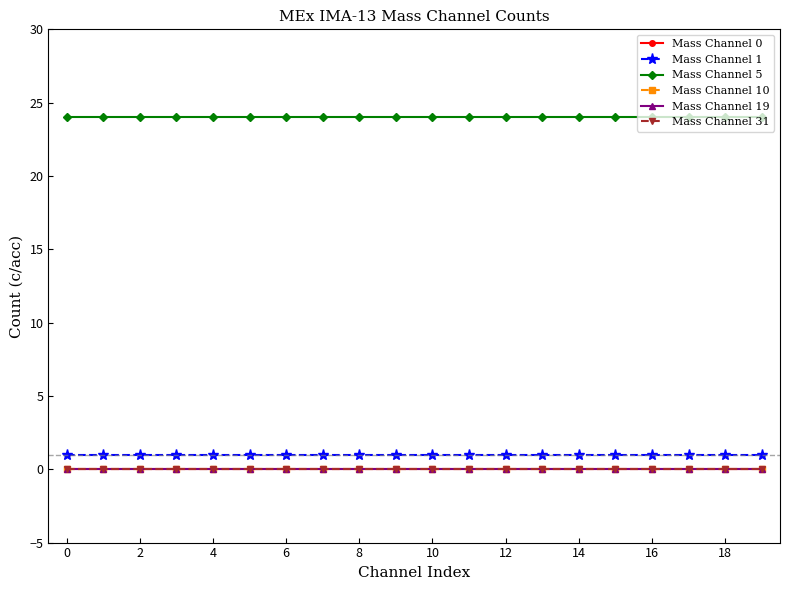

True or false: Mass Channel 19 and Mass Channel 31 intersect in this chart.

False